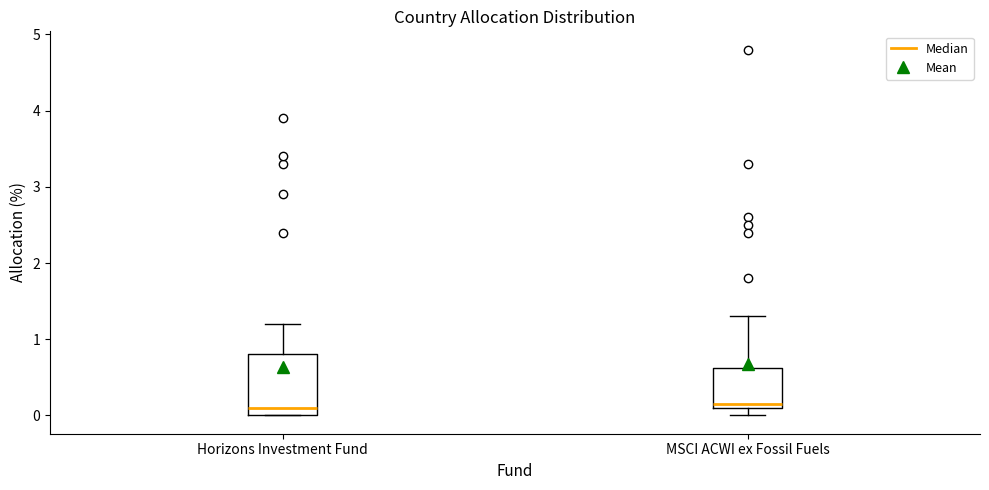

Reading left to right, transcribe this box plot: for each box, give where its median line is, the range the box spans, and where its two whiskers end, as read against the y-axis. The values are not printed on the chart, so give them approximately, as read against the axis.

Horizons Investment Fund: median 0.1, box 0.0 to 0.8, whiskers 0.0 to 1.2
MSCI ACWI ex Fossil Fuels: median 0.2, box 0.1 to 0.6, whiskers 0.0 to 1.3